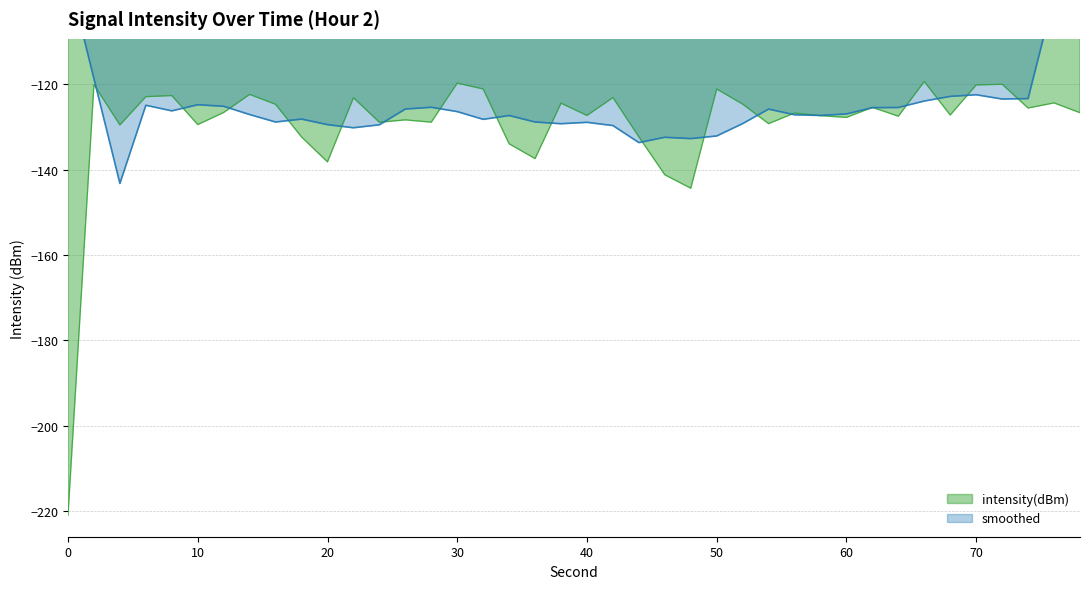

True or false: there are more than 1 points higher than both neighbors.

True